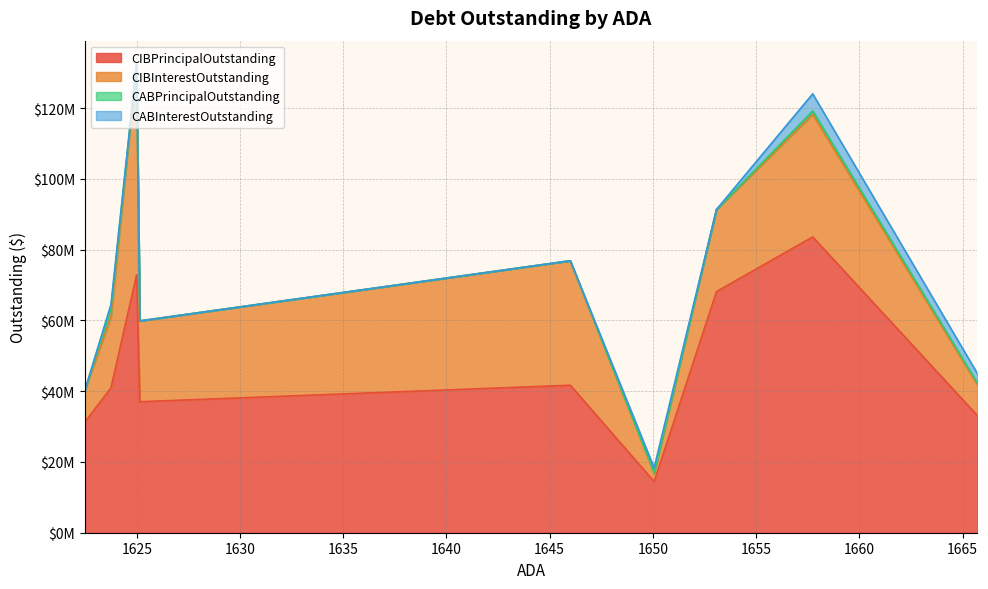

How many interior local peaks does the CABInterestOutstanding series have?

3